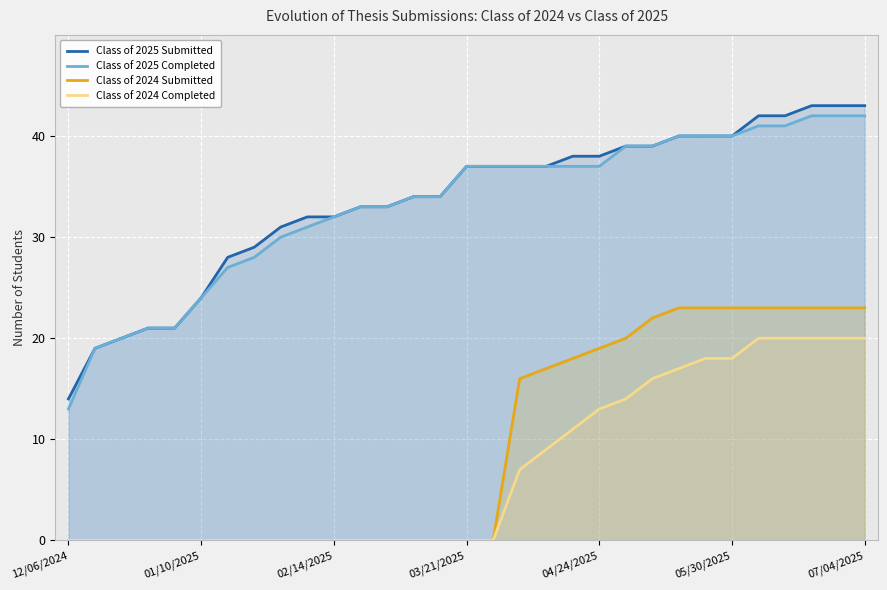

The value of Class of 2025 Submitted at 18 is 14. True or false?

False